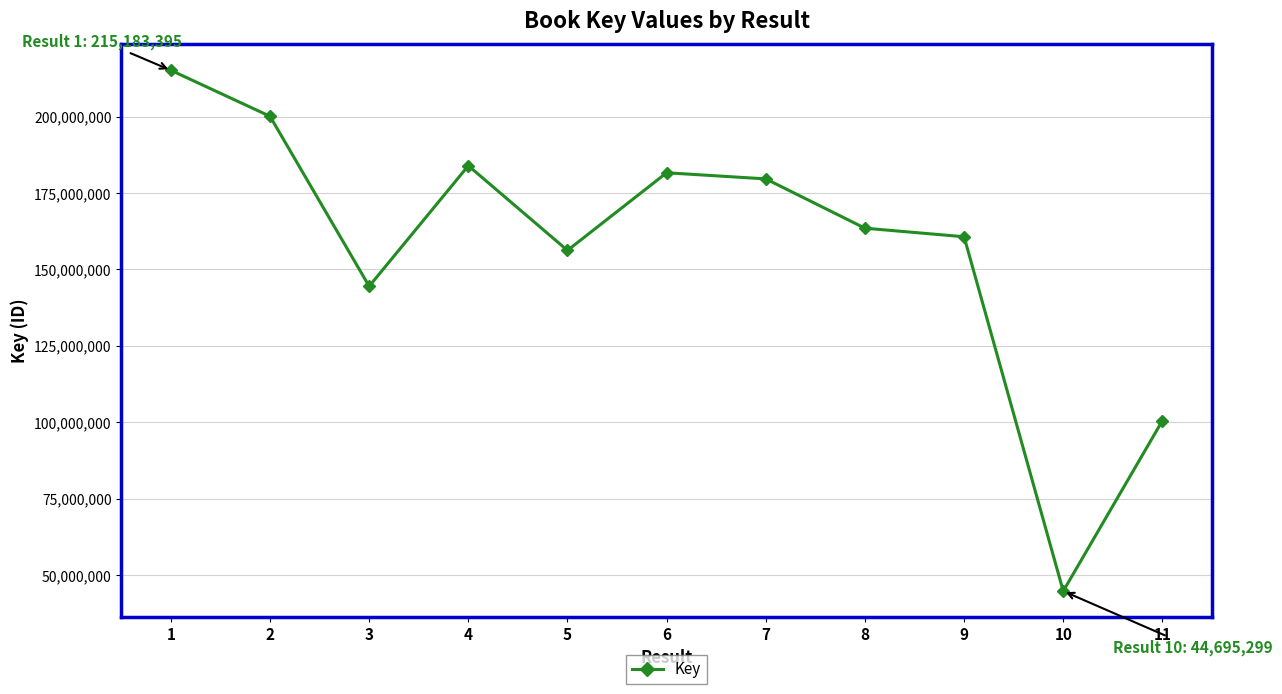

List the labels in order of value, smallest first.

10, 11, 3, 5, 9, 8, 7, 6, 4, 2, 1